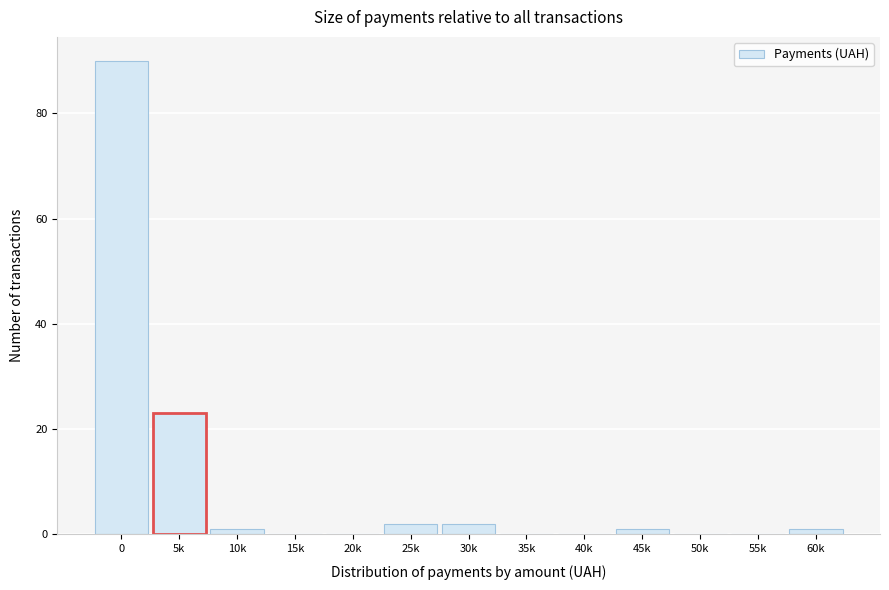

Reading right to left, extract all data points from this chart.

60k=1	55k=0	50k=0	45k=1	40k=0	35k=0	30k=2	25k=2	20k=0	15k=0	10k=1	5k=23	0=90